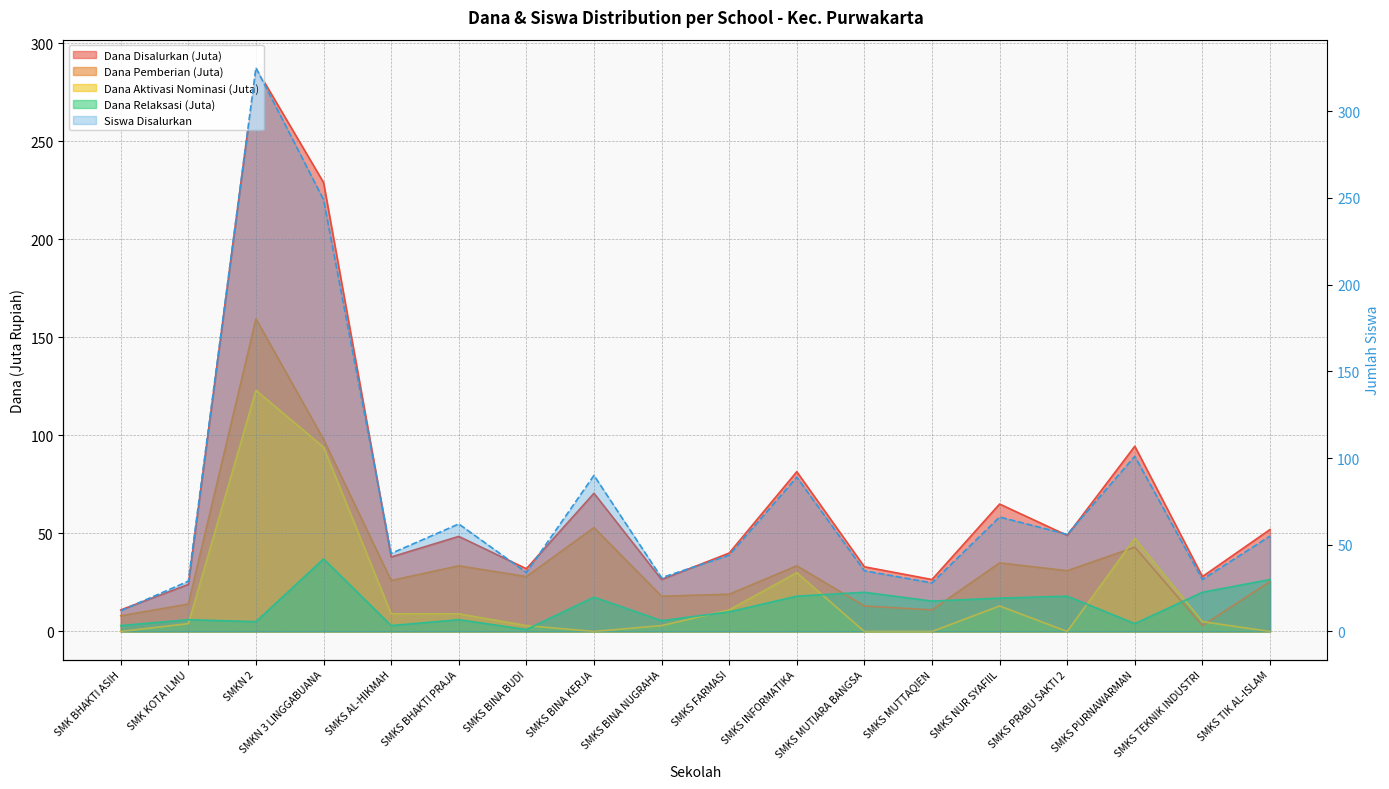

True or false: Siswa Disalurkan and Dana Disalurkan intersect in this chart.

False